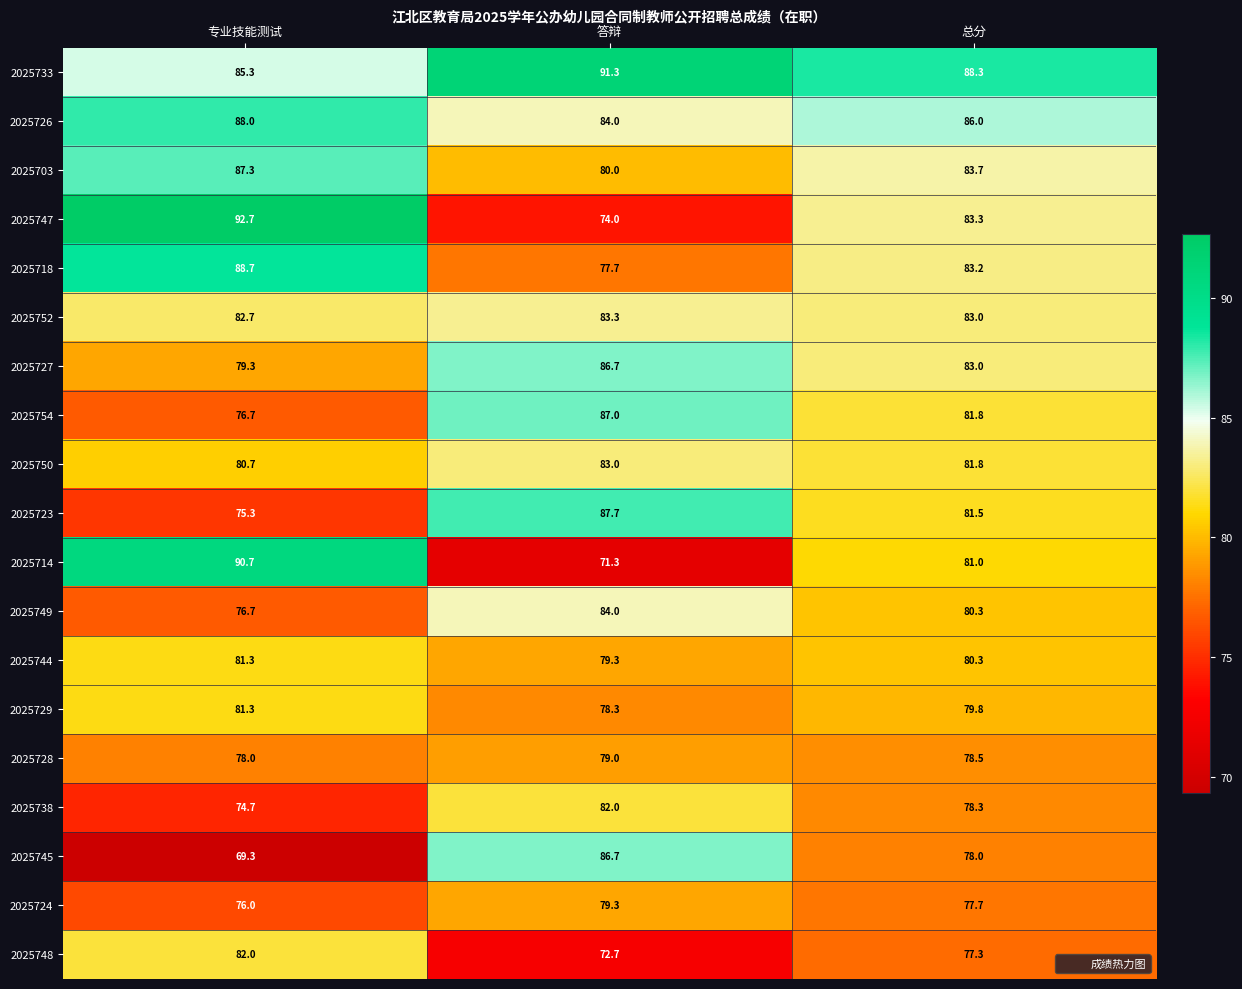

Rank the categories by 2025752 value from lowest to highest.

专业技能测试, 总分, 答辩